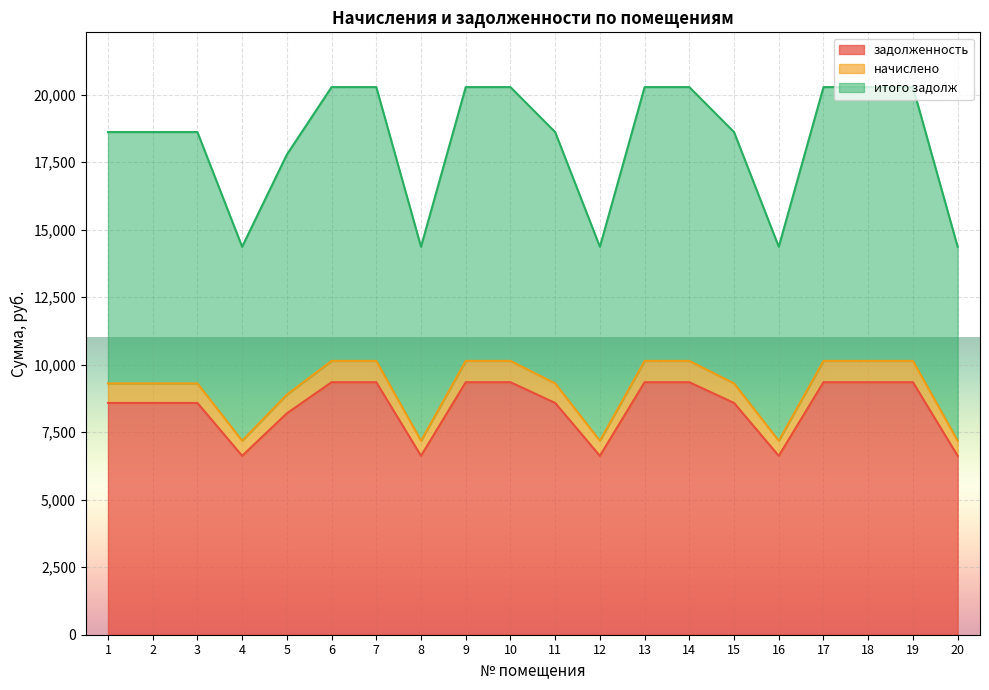

What is the maximum value shown in the chart?

20278.7